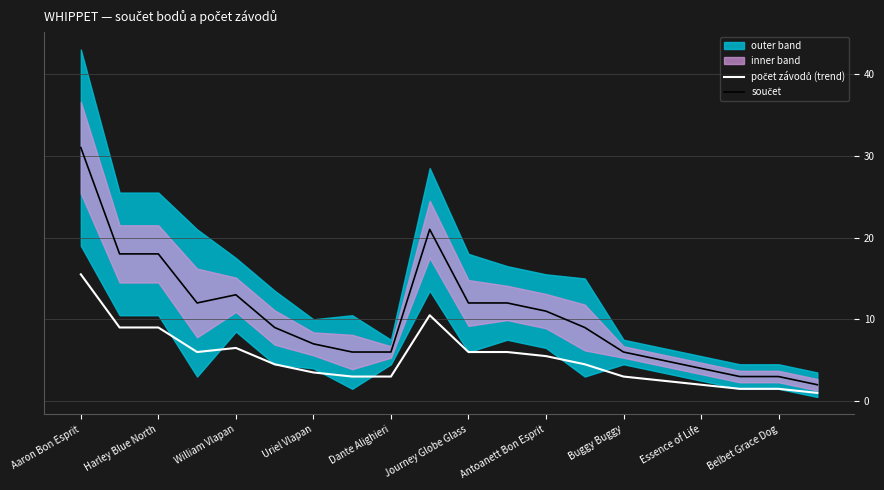

The počet závodů (trend) series shows 1.5 at Belbet Grace Dog. True or false?

True